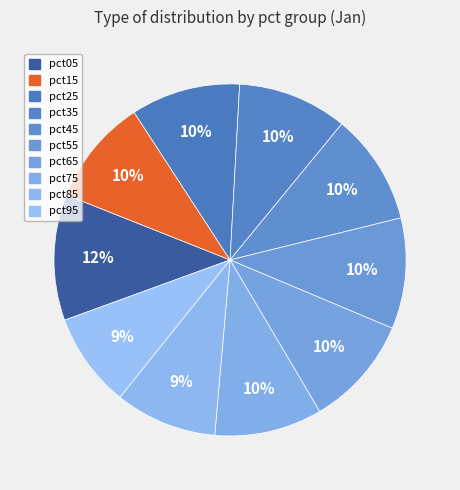

What percentage is the pct75 slice, to the nearest percent?

10%